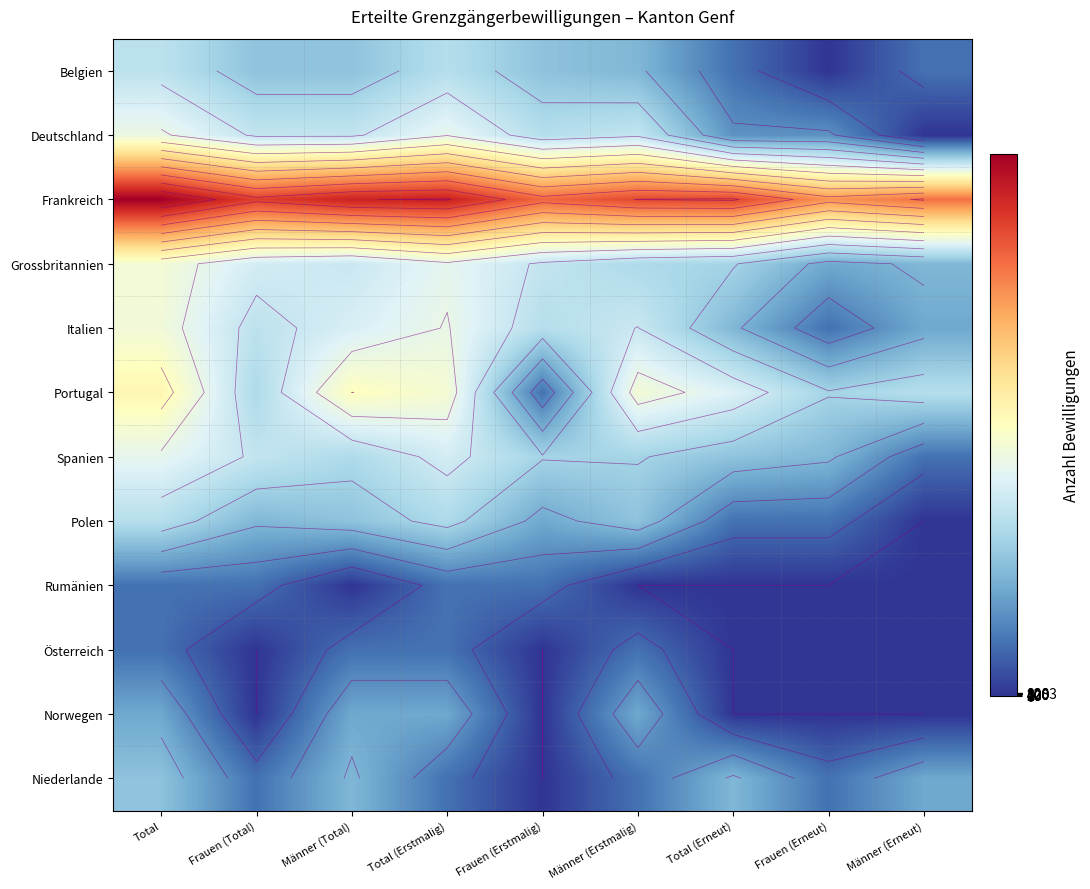

Is it true that Norwegen equals -0.7 at Total (Erneut)?

False